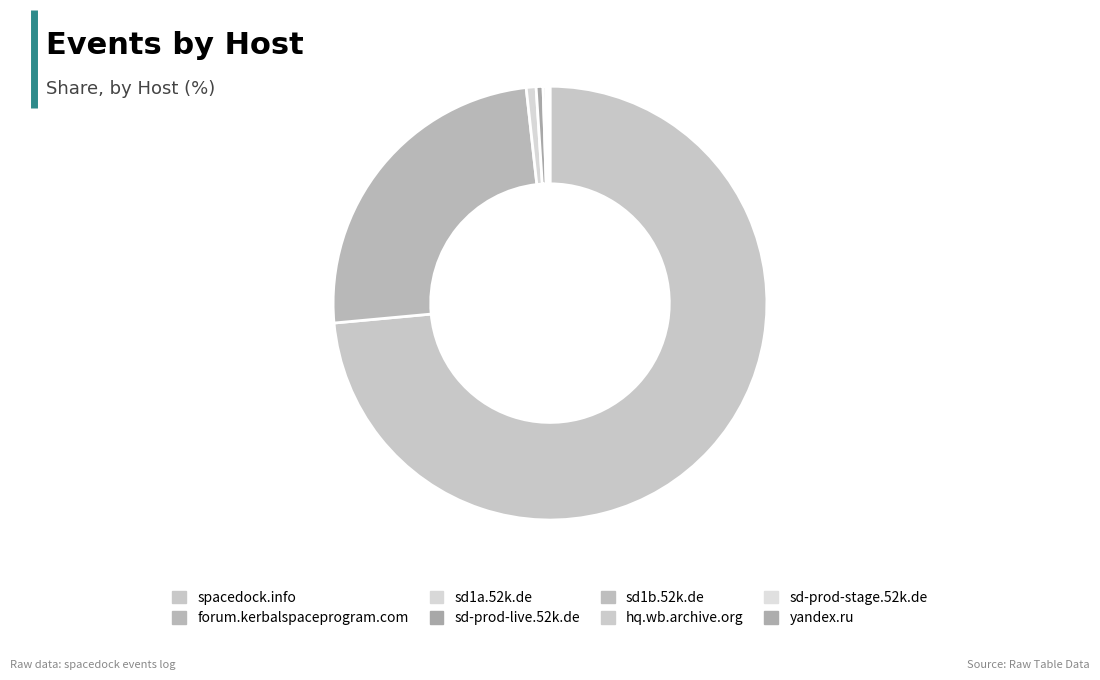

Is there any slice that represents more than half of the pie?

Yes